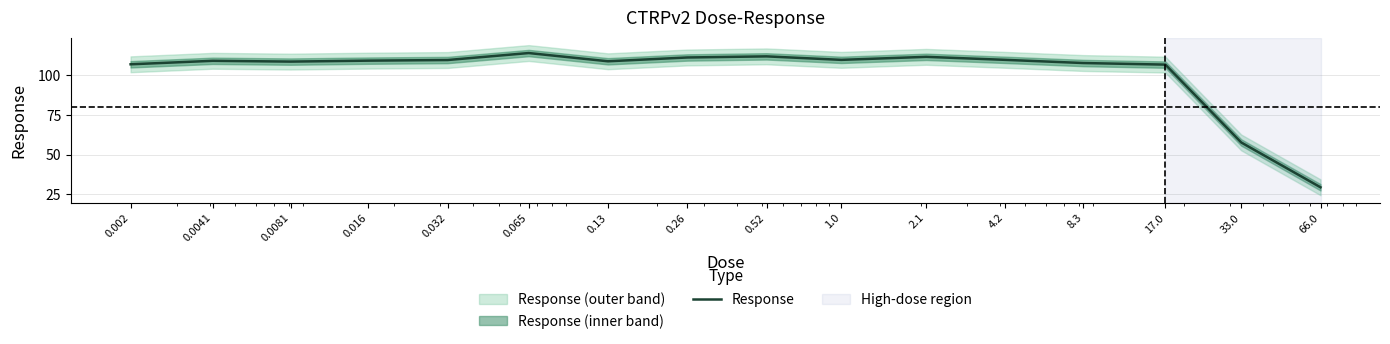

Count the number of categories in the chart.

16